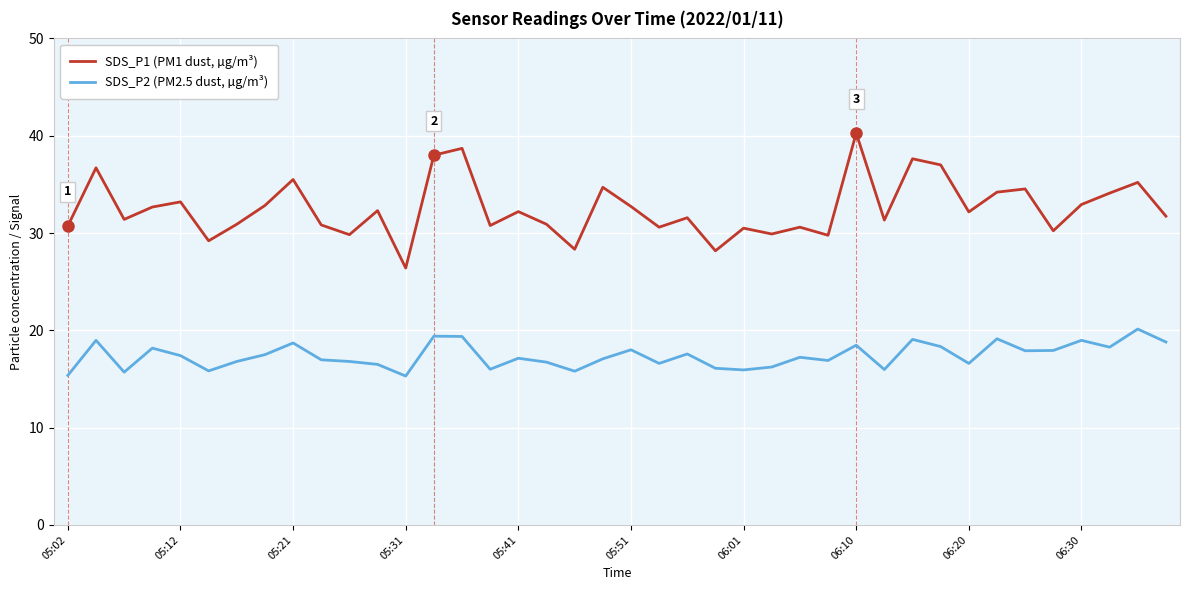

Which series has the largest range (max minus min)?

SDS_P1 (PM1 dust, µg/m³)